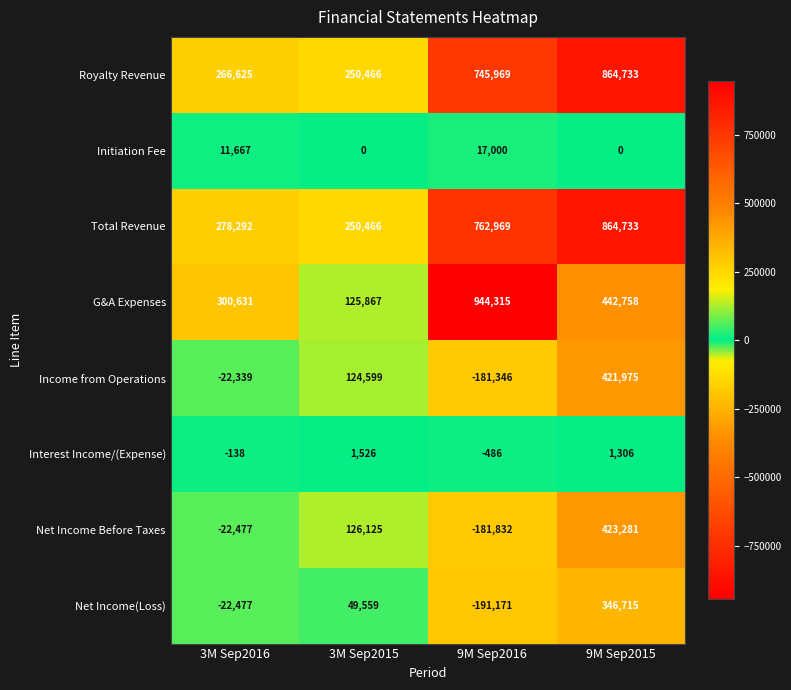

What is the approximate value of Initiation Fee at 9M Sep2016, to the nearest 100?

17000